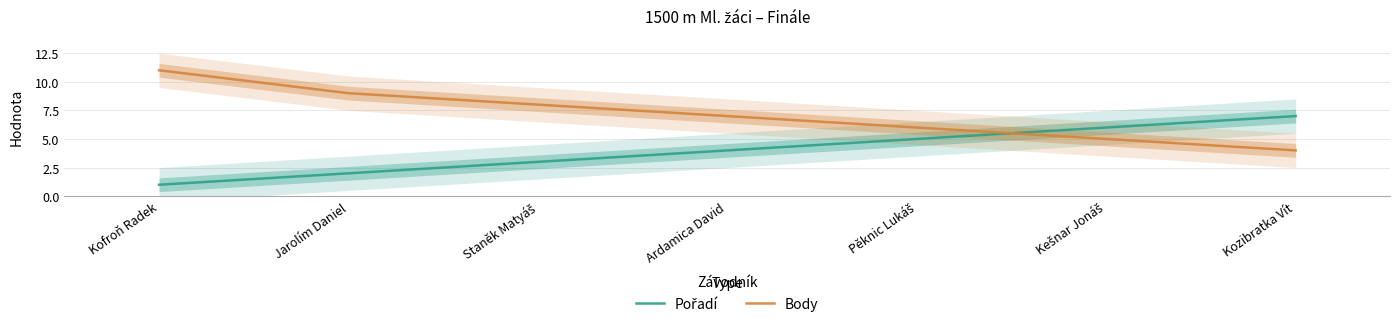

Where does the Pořadí series first go above 4?

Pěknic Lukáš